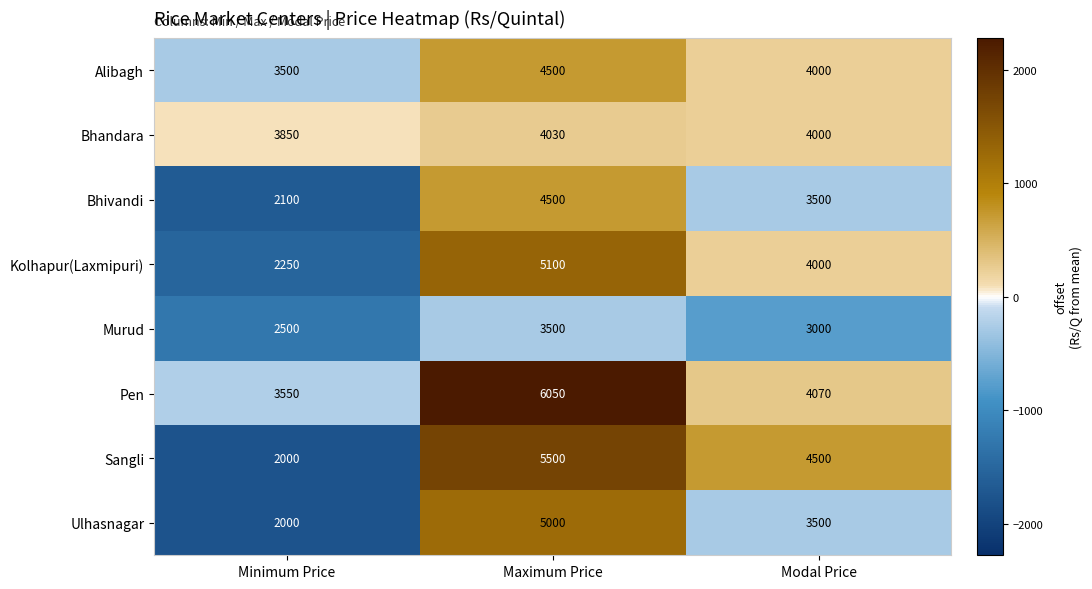

How many values in the Bhandara series are below 4000?

1